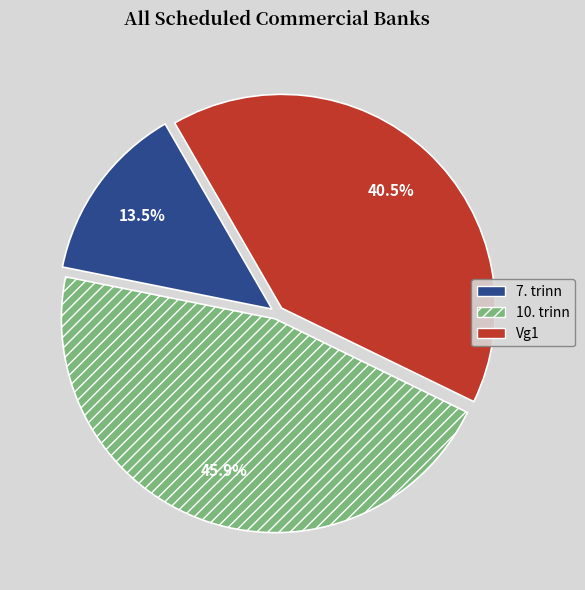

Between 7. trinn and 10. trinn, which is larger?

10. trinn